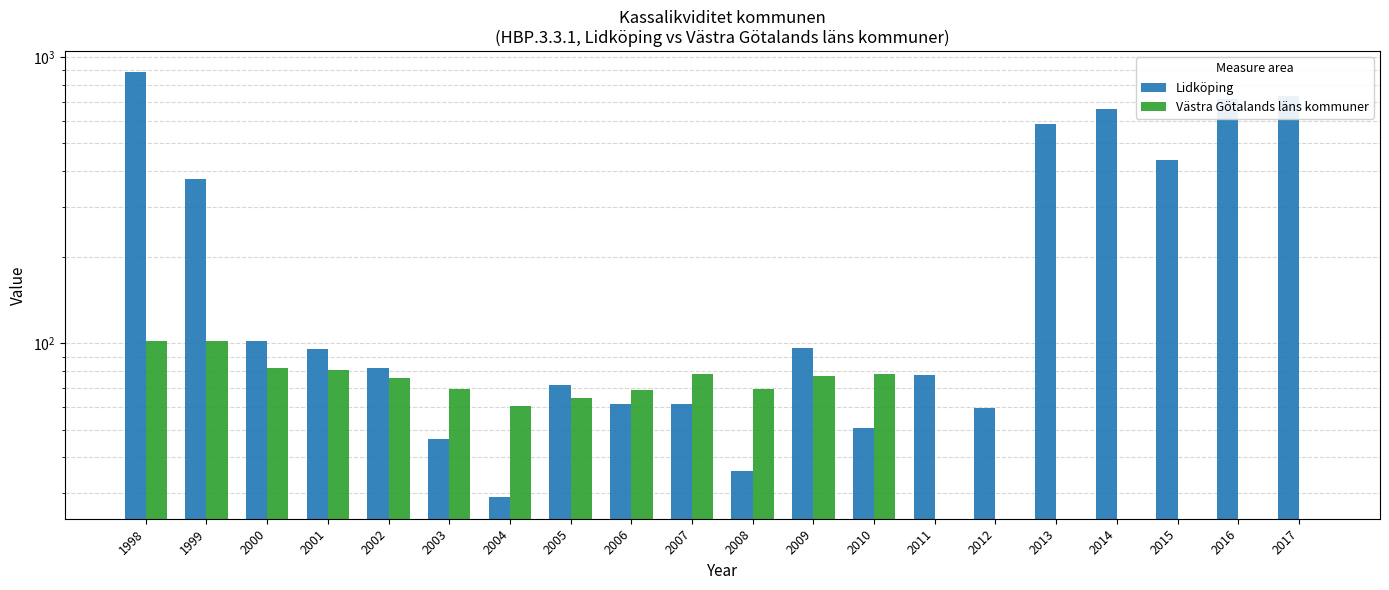

Rank the series by their average value, from lowest to highest.

Västra Götalands läns kommuner, Lidköping